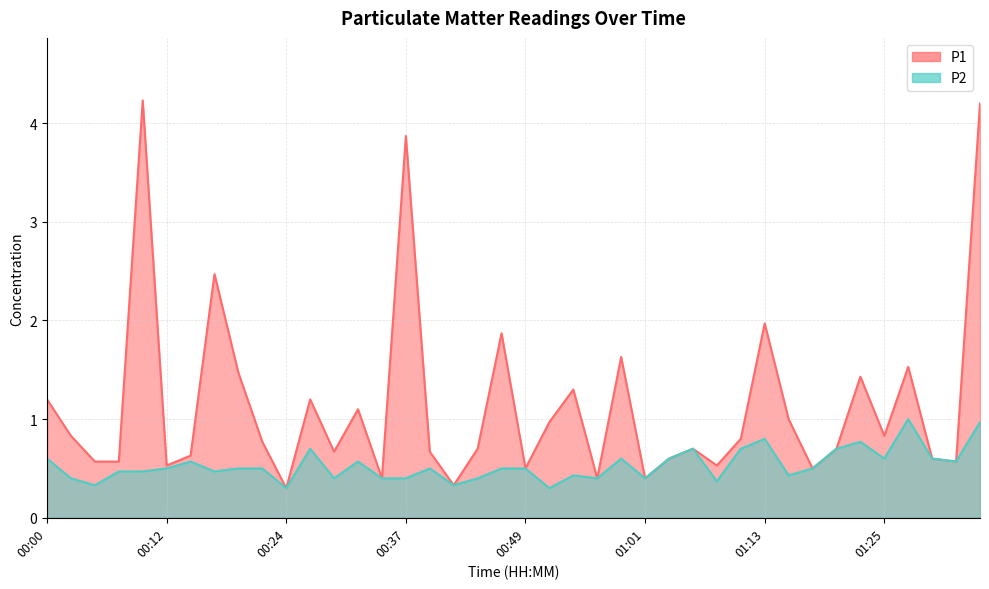

At how many categories does at least one series exceed 3?

3